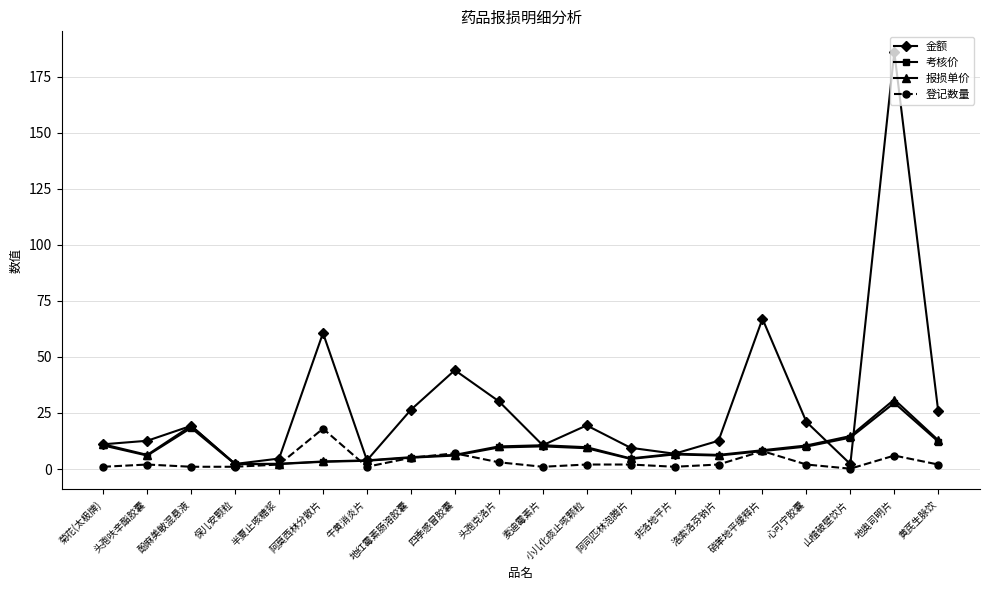

At which category does 报损单价 reach its first local valley?

头孢呋辛酯胶囊